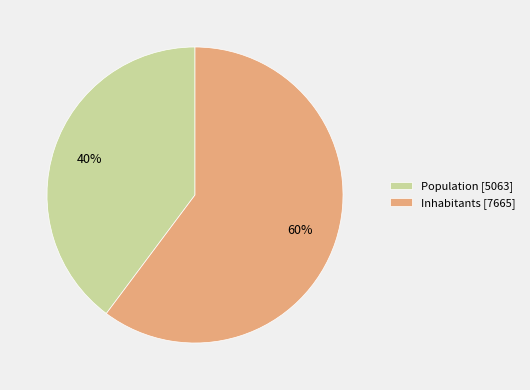

To the nearest percent, what is the difference between the largest and smallest slice percentages?

20%